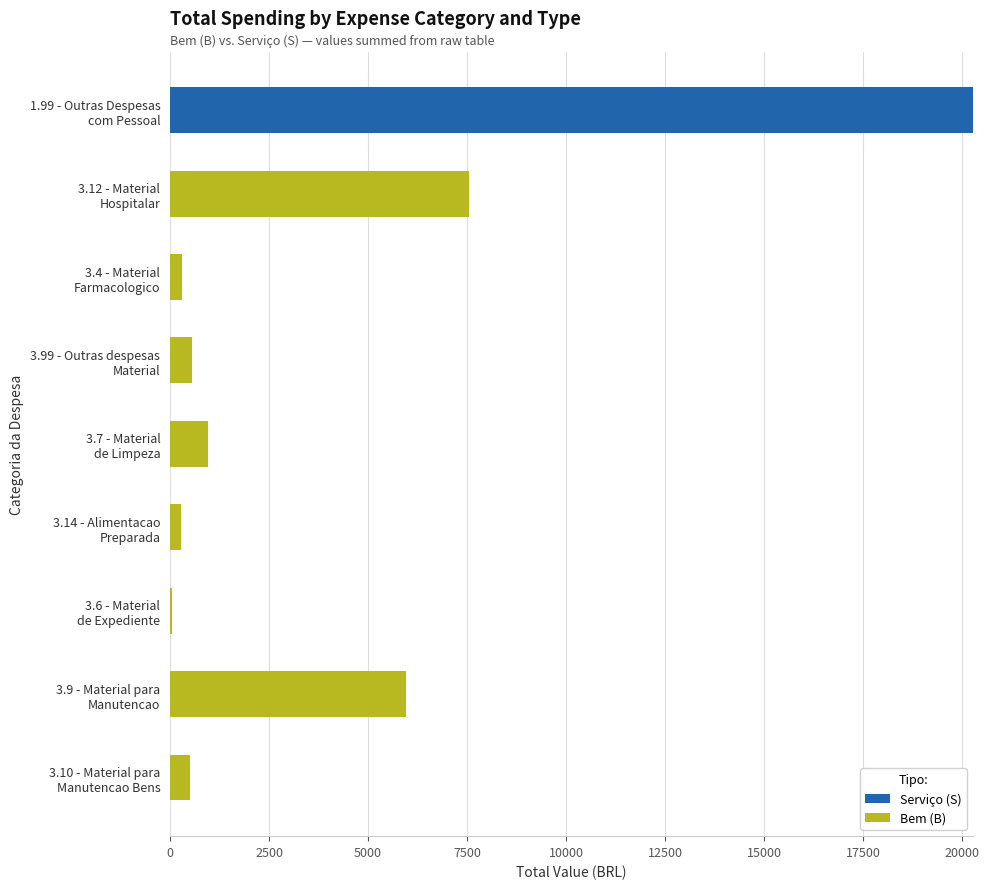

What is the sum of all Serviço (S) values?

20274.9